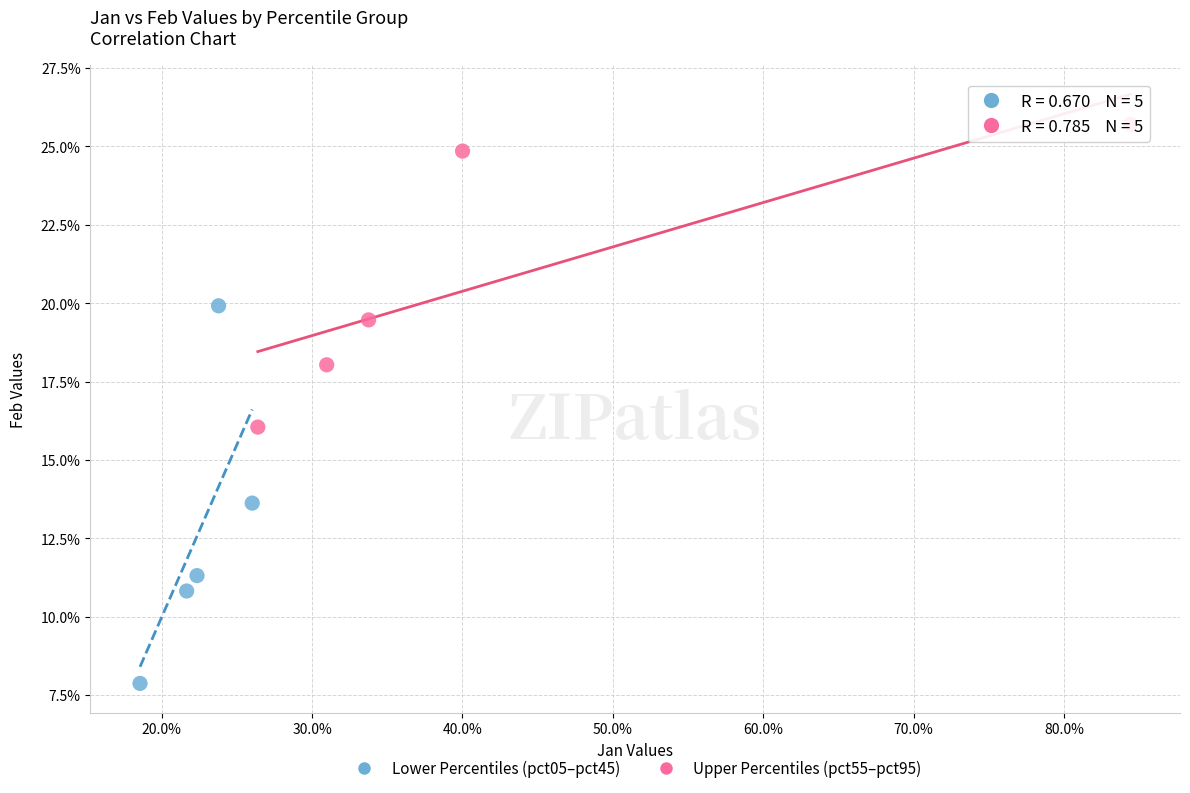

Which series has the largest Y range (max minus min)?

Lower Percentiles (pct05–pct45)